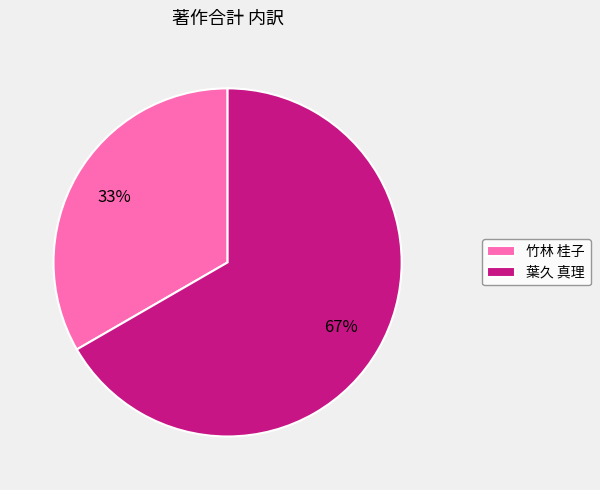

Rank the categories by value from highest to lowest.

葉久 真理, 竹林 桂子